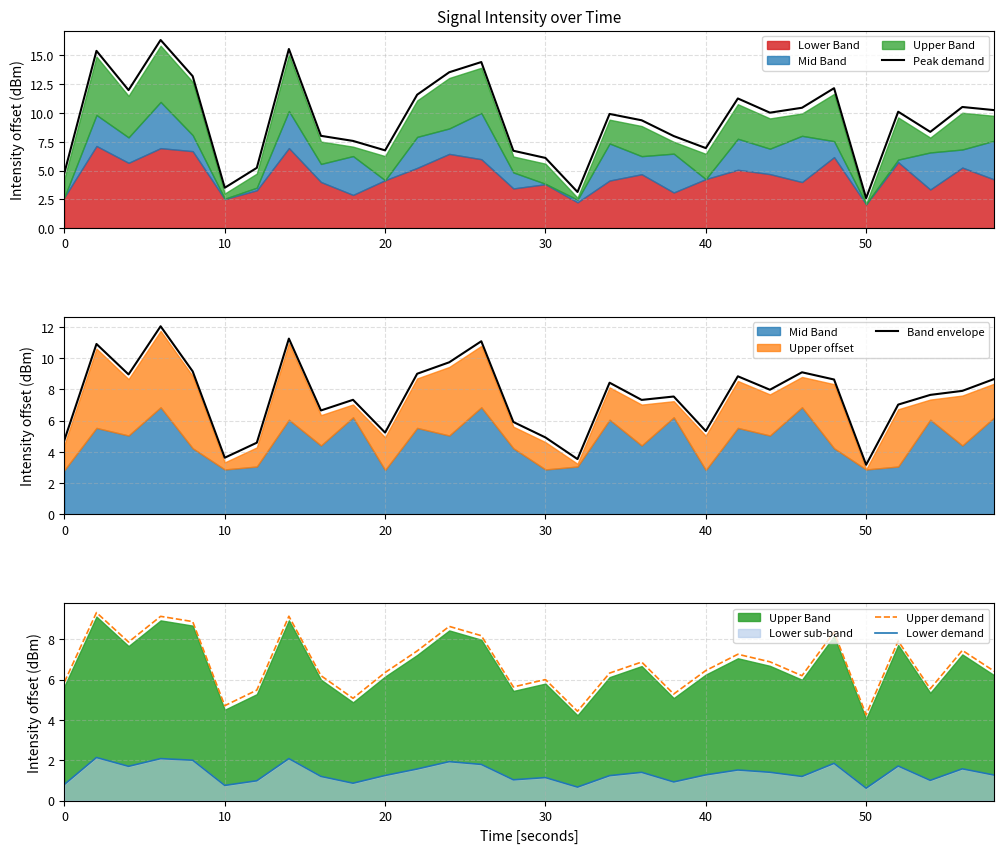

What is the maximum value shown in the chart?

16.3